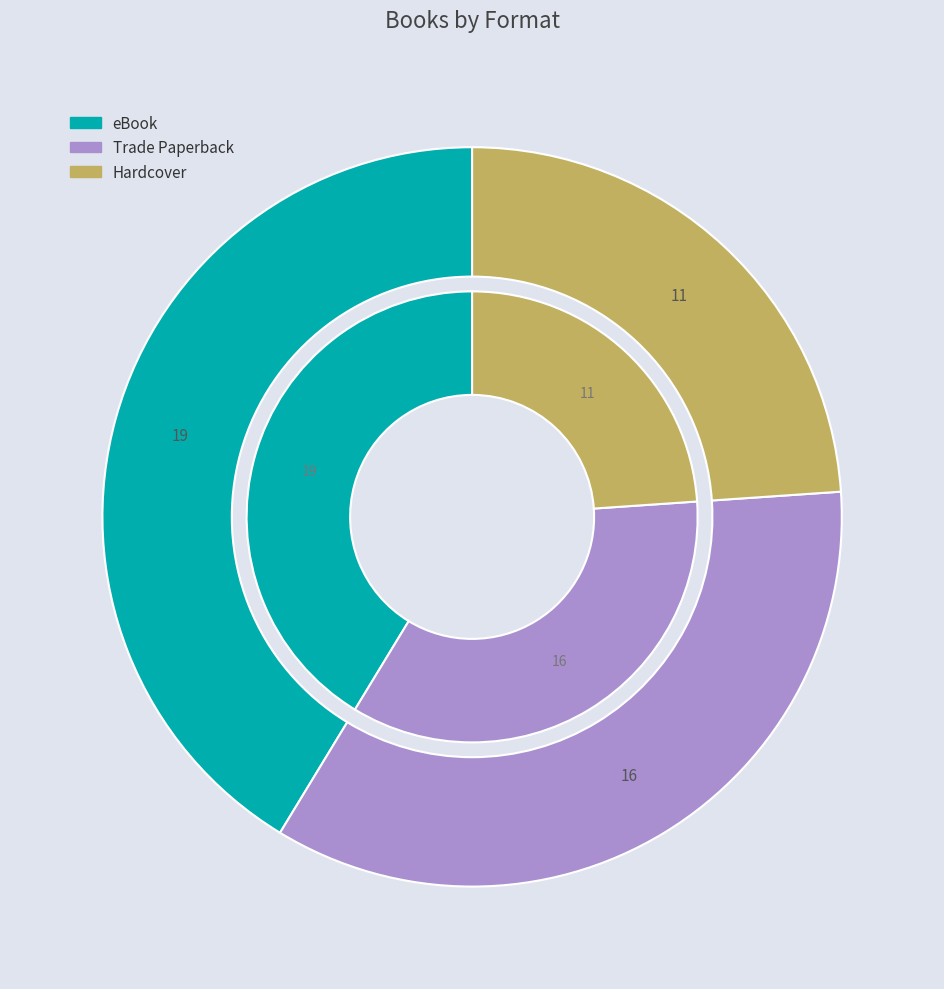

Which slice is the smallest?

Hardcover